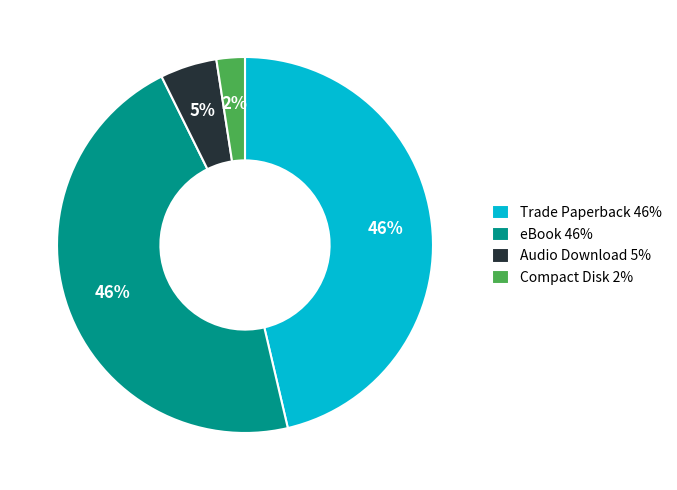

Is the sum of Trade Paperback and Audio Download greater than half?

Yes